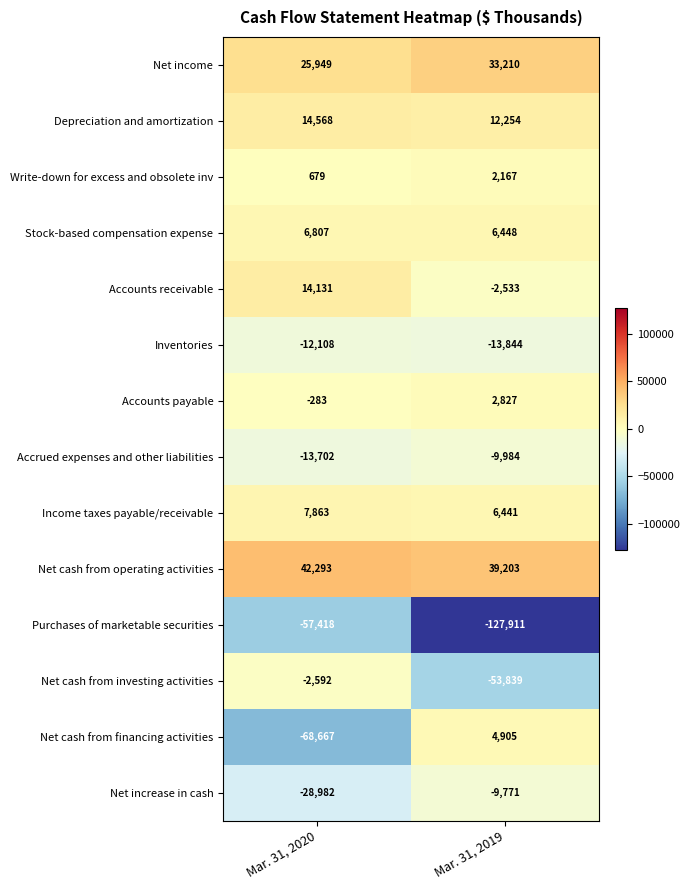

At which category does the chart reach its peak across all series?

Mar. 31, 2020